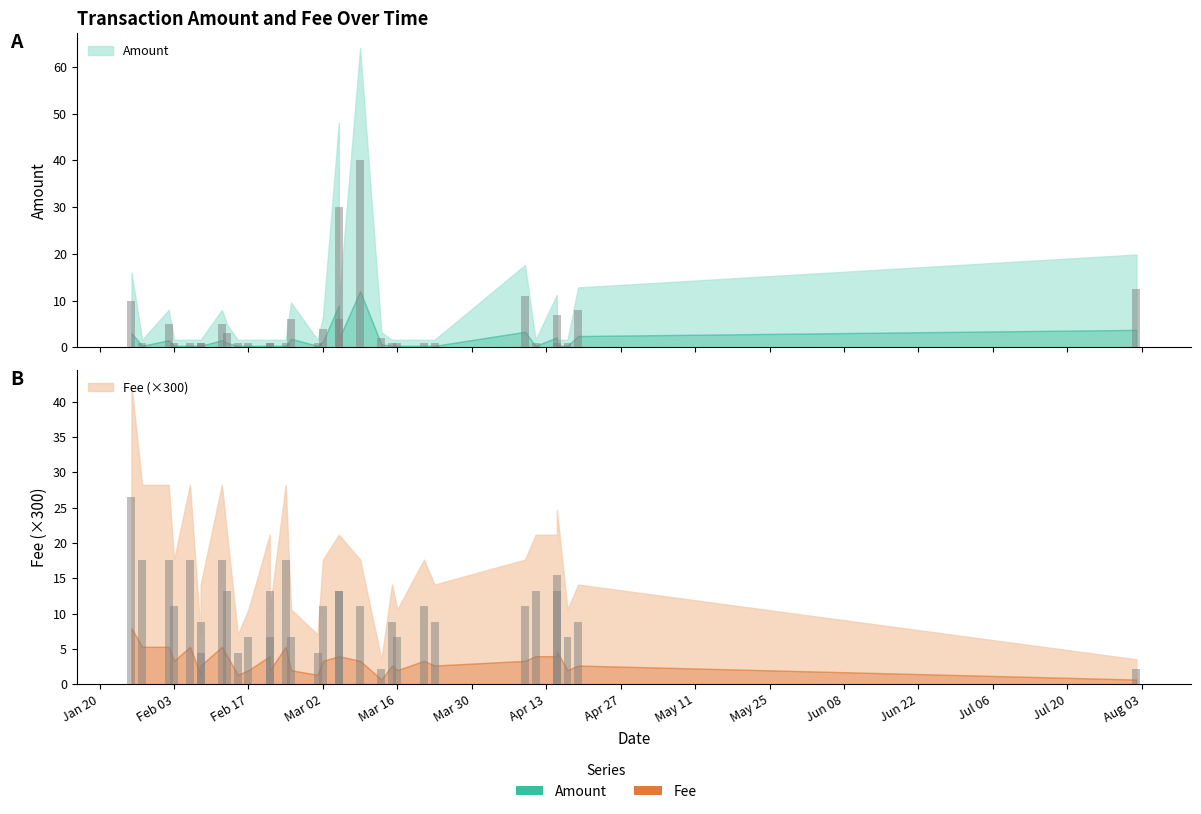

Which series has the largest total across all categories?

Fee